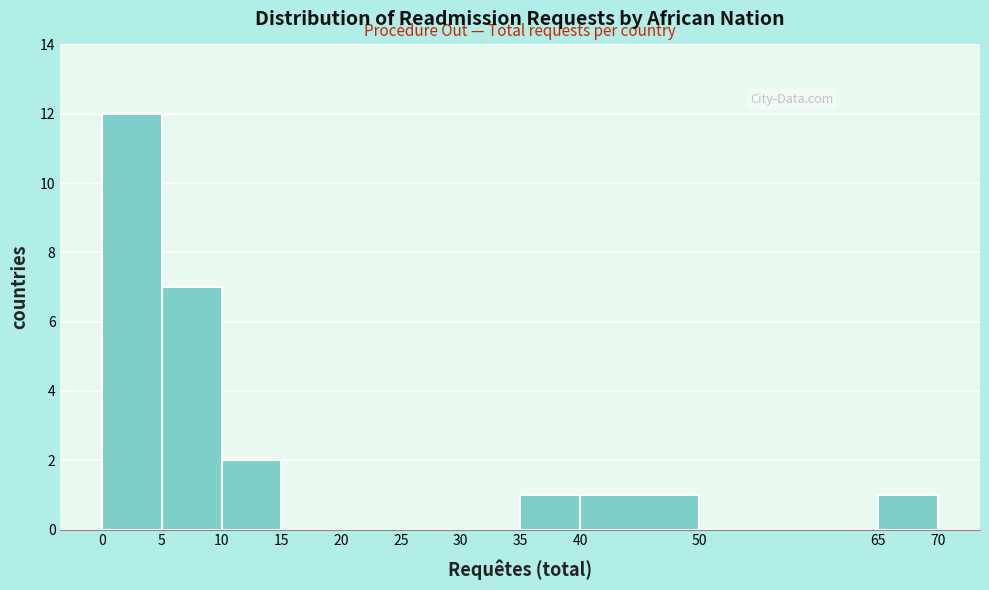

Over which range of the x-axis is the bar tallest?

0 to 5